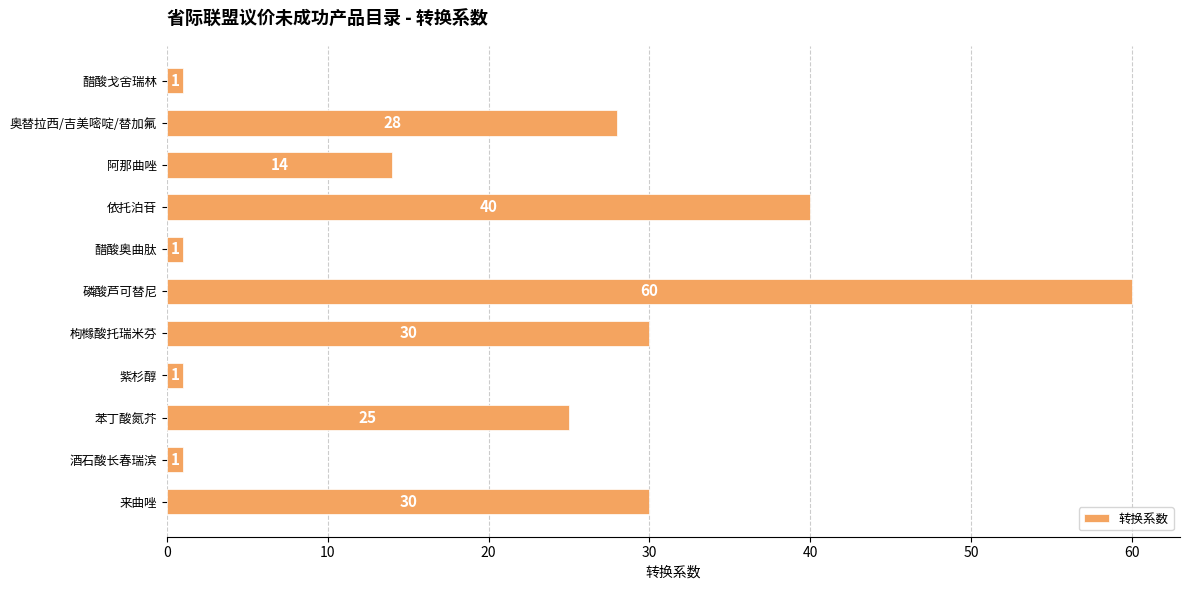

How many bars are there in total?

11